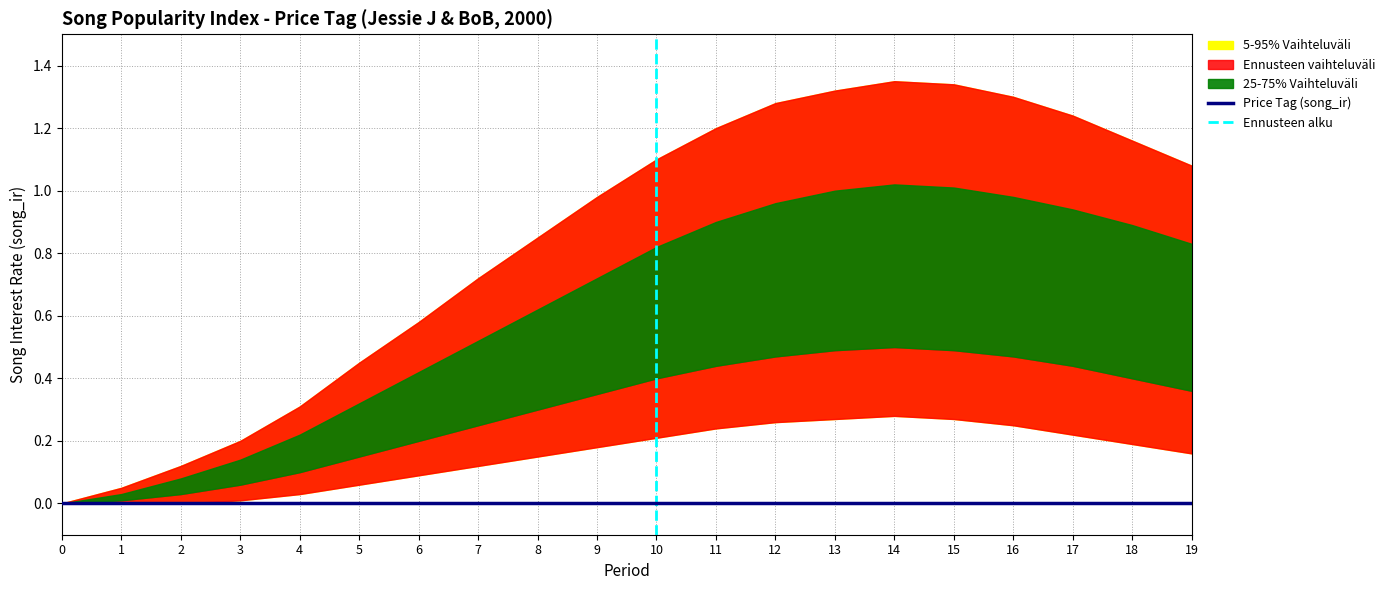

True or false: lower_75 and lower_95 cross at least once.

False